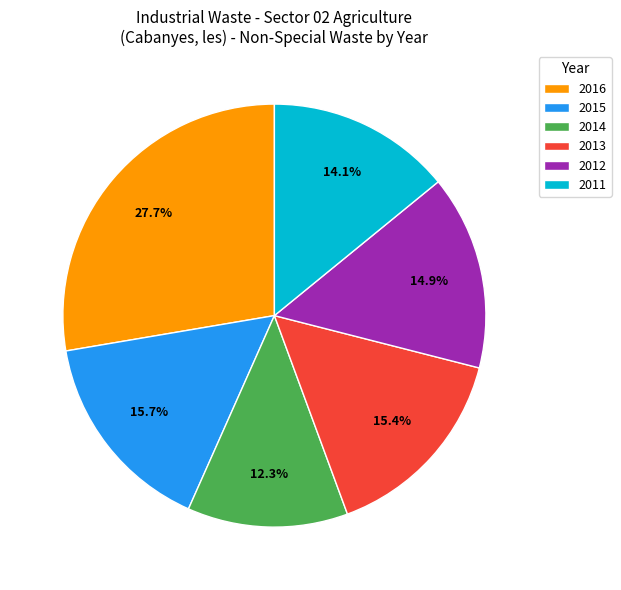

What is the total percentage of 2016 and 2012?

42.6%